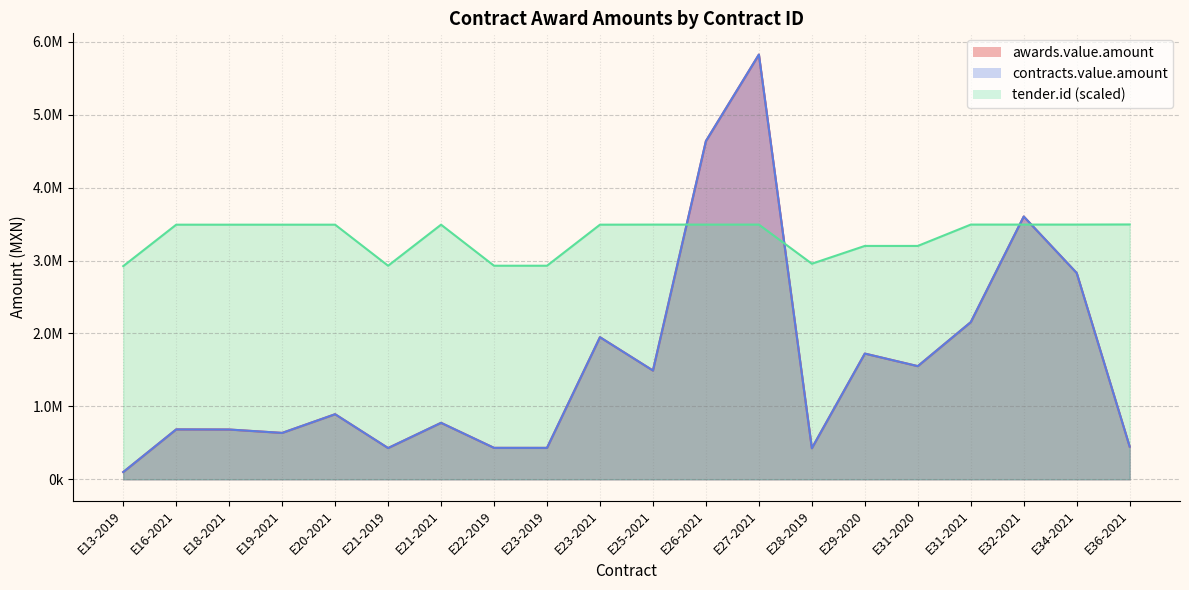

How many data points does each series have?

20